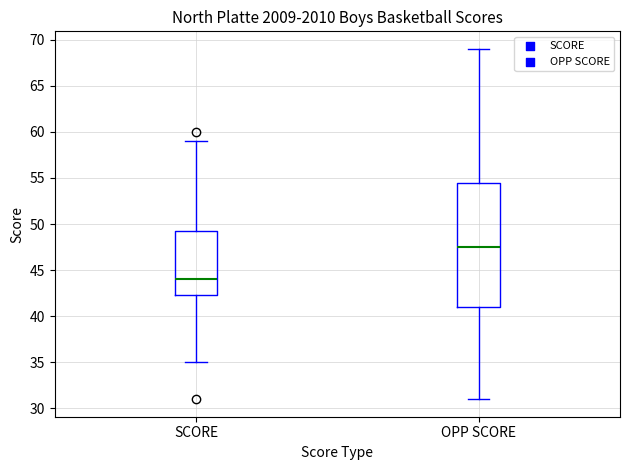

Where does the upper whisker of the box for SCORE end on the y-axis? The values are not printed on the chart, so give them approximately, as read against the axis.

59.0